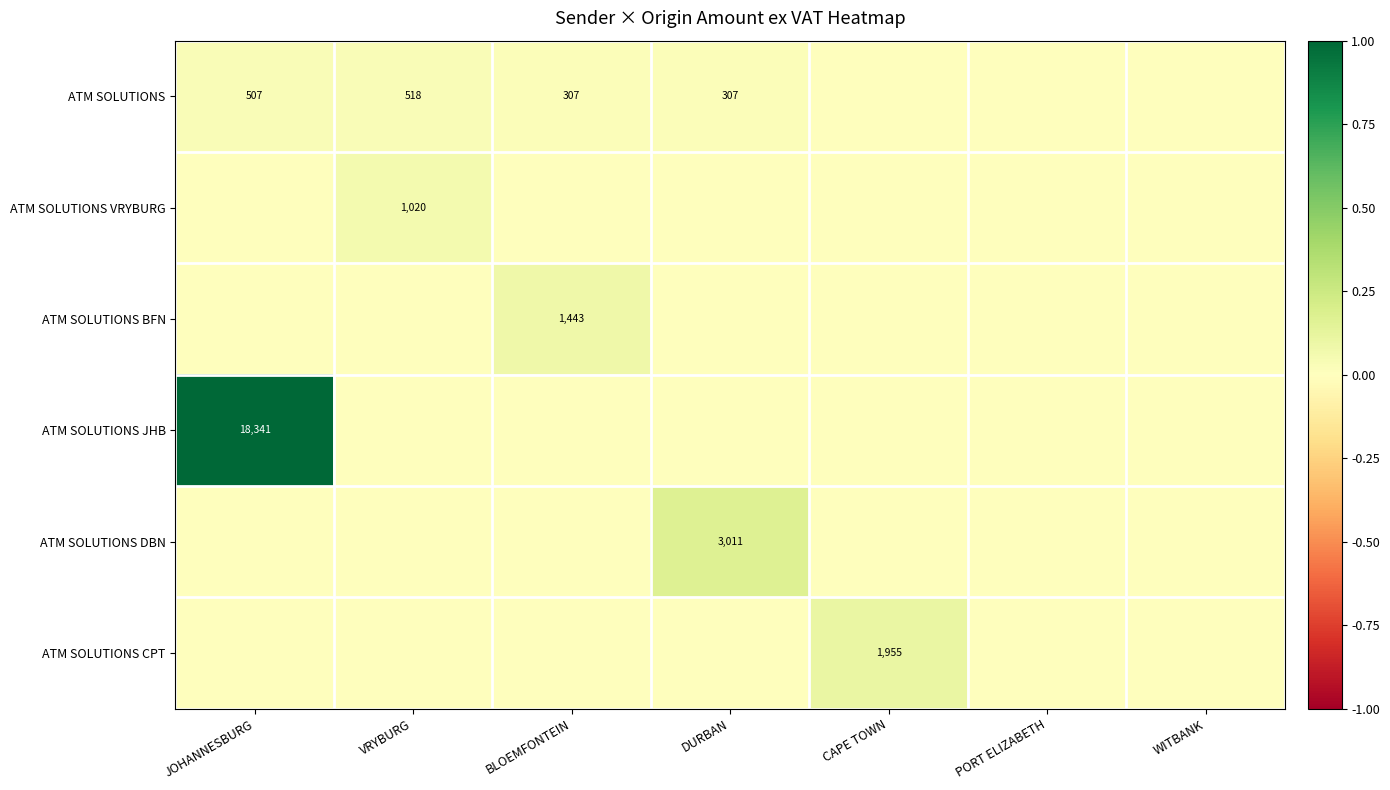

Which series changed the most between CAPE TOWN and WITBANK?

ATM SOLUTIONS CPT